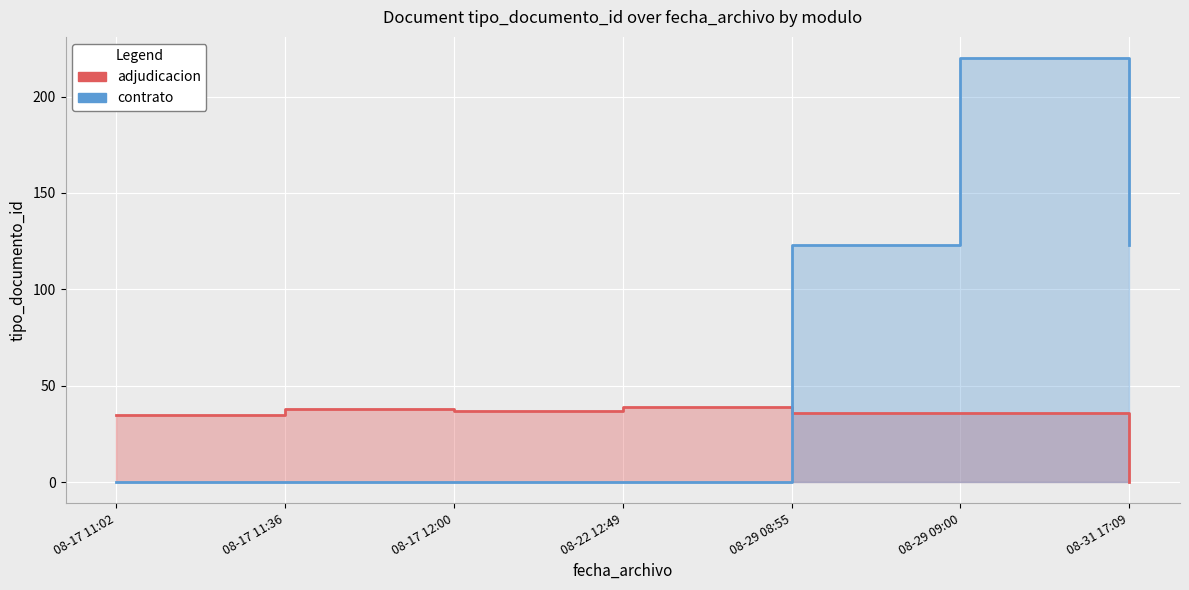

Is the value of contrato at 08-31 17:09 greater than the value of adjudicacion at 08-29 08:55?

Yes